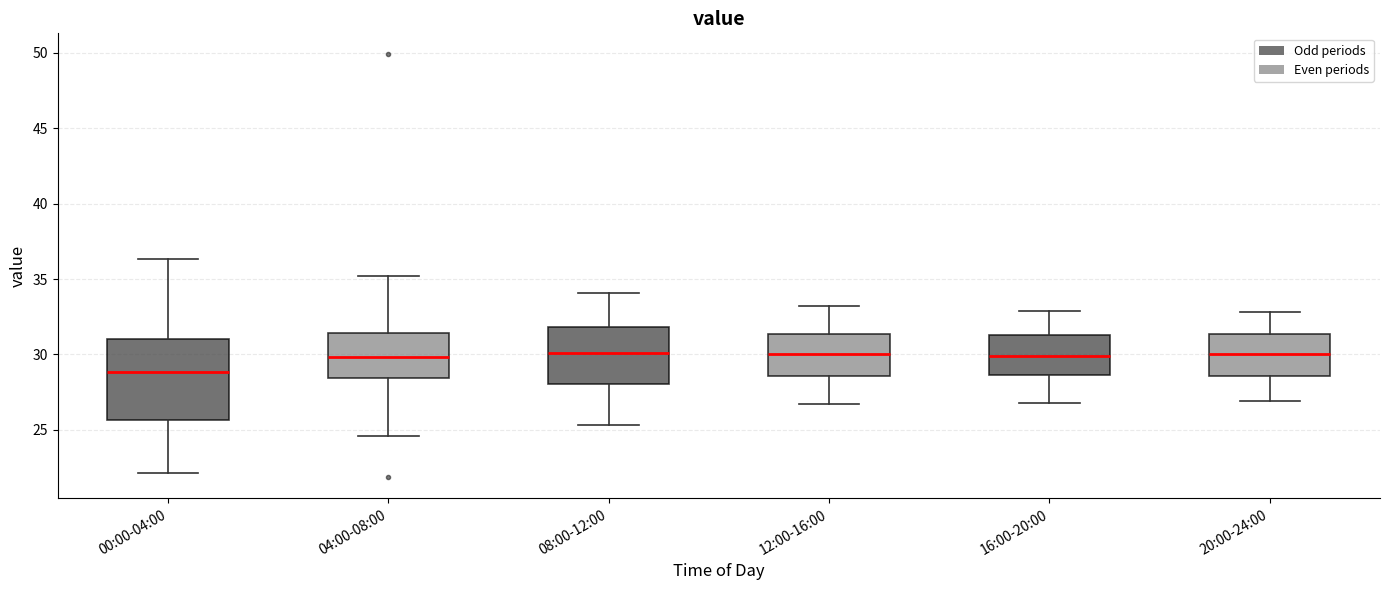

Comparing the boxes themselves (not the whiskers), which one is the tallest?

00:00-04:00